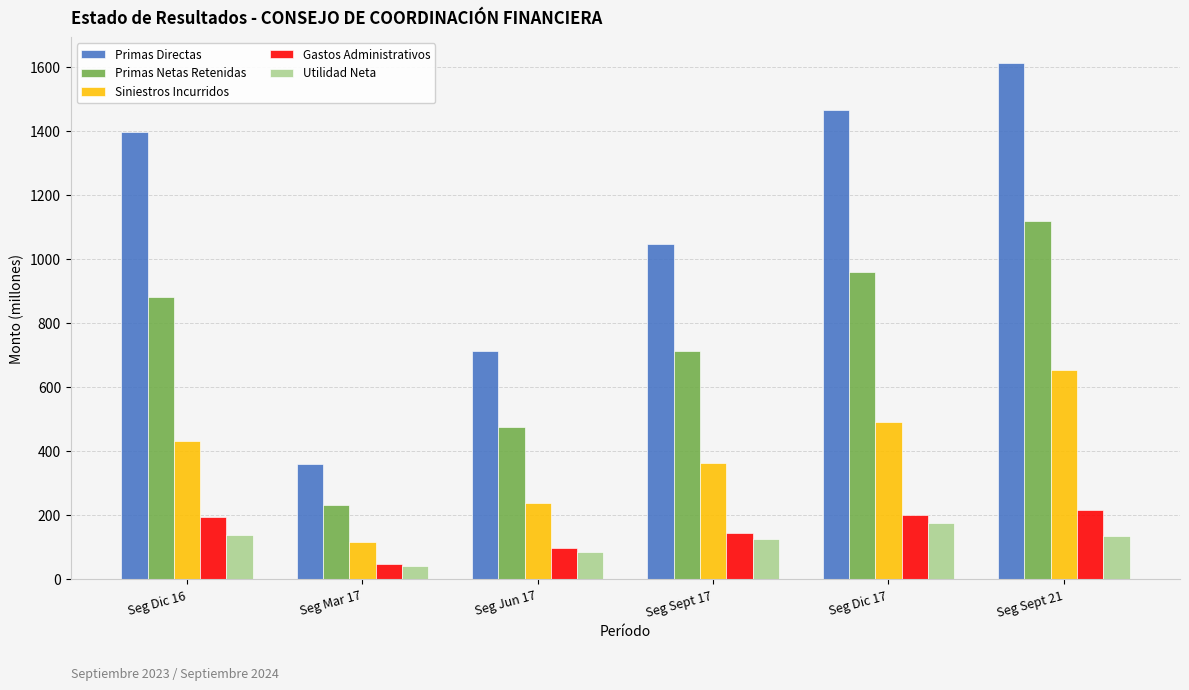

What is the difference between the maximum and second lowest values in the Gastos Administrativos series?

120.0